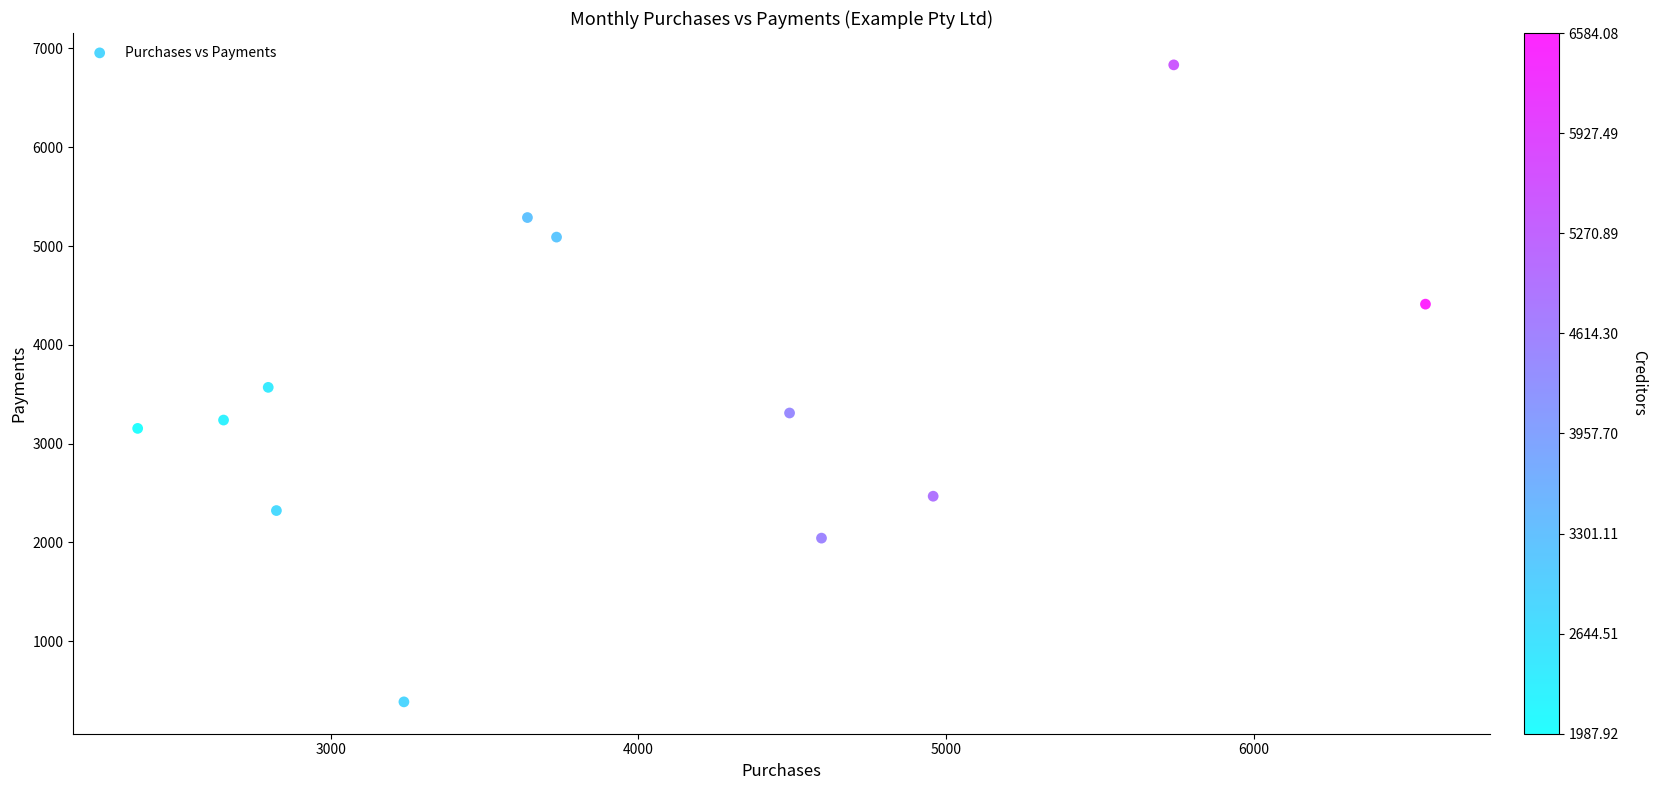

What is the range of Y values (max minus min)?

6449.7